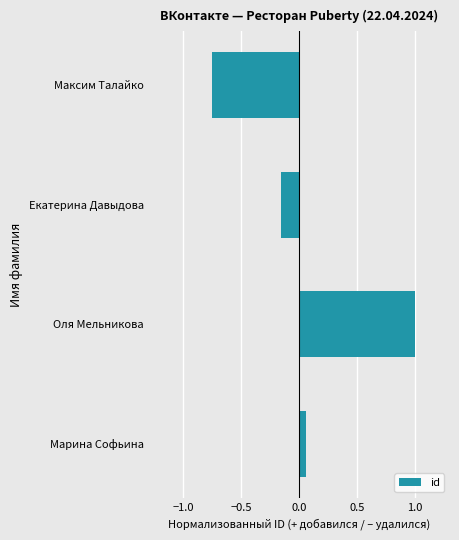

At which category does the chart reach its peak across all series?

Оля Мельникова